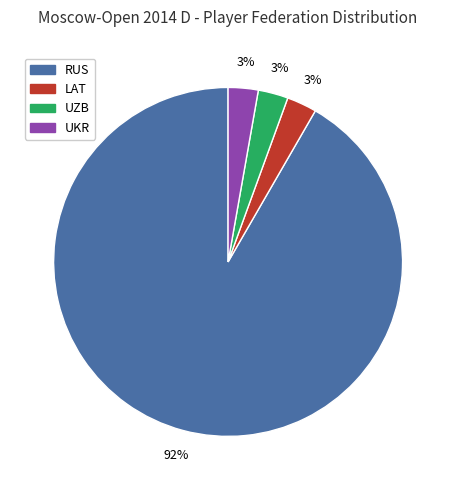

To the nearest percent, what is the average slice percentage?

25%